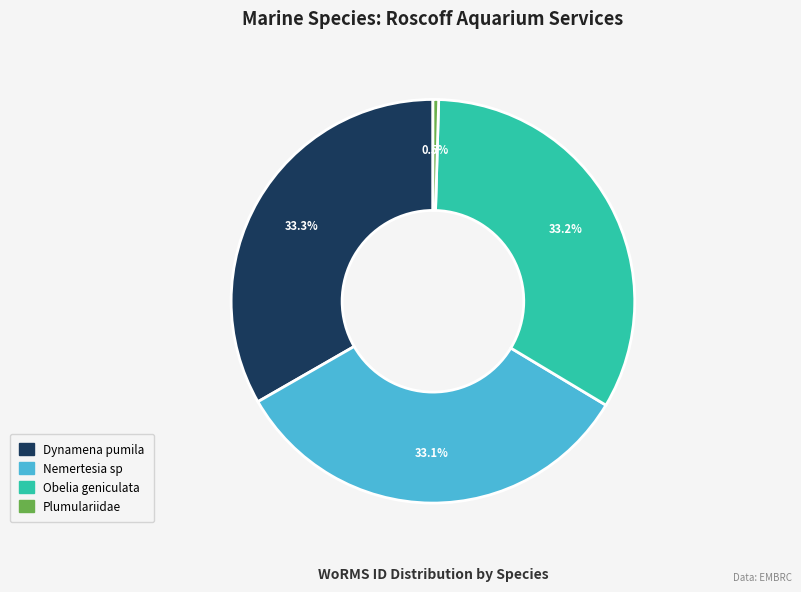

Is it true that Obelia geniculata is 33% of the pie?

True